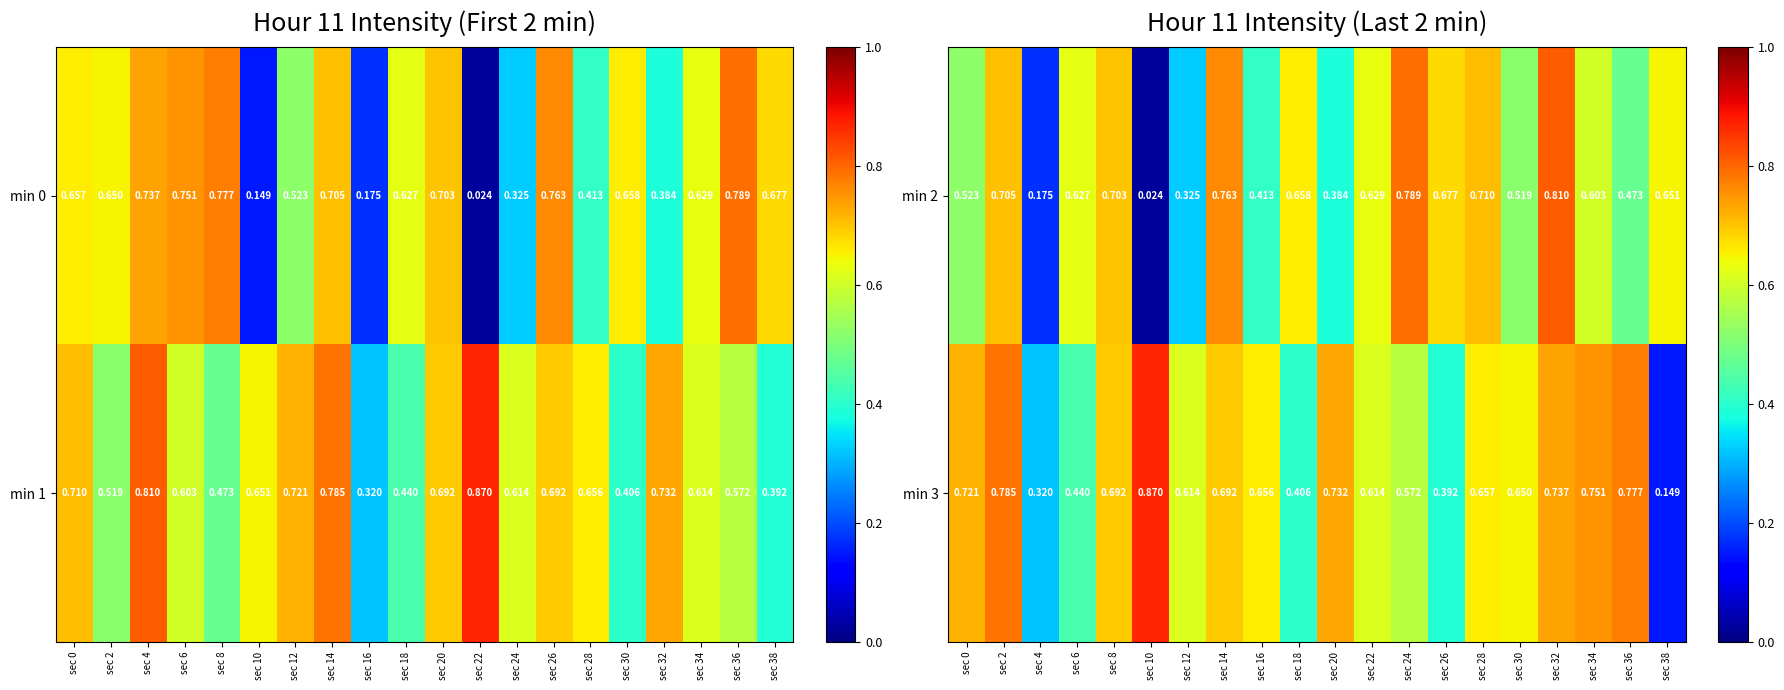

True or false: min 3 has a value of 0.4 at sec 26.

True